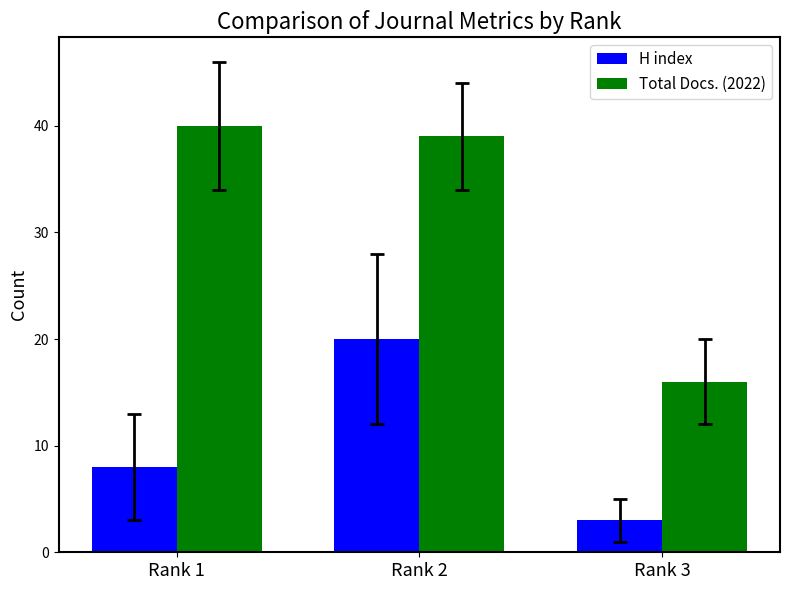

Rank the series by their average value, from highest to lowest.

Total Docs. (2022), H index